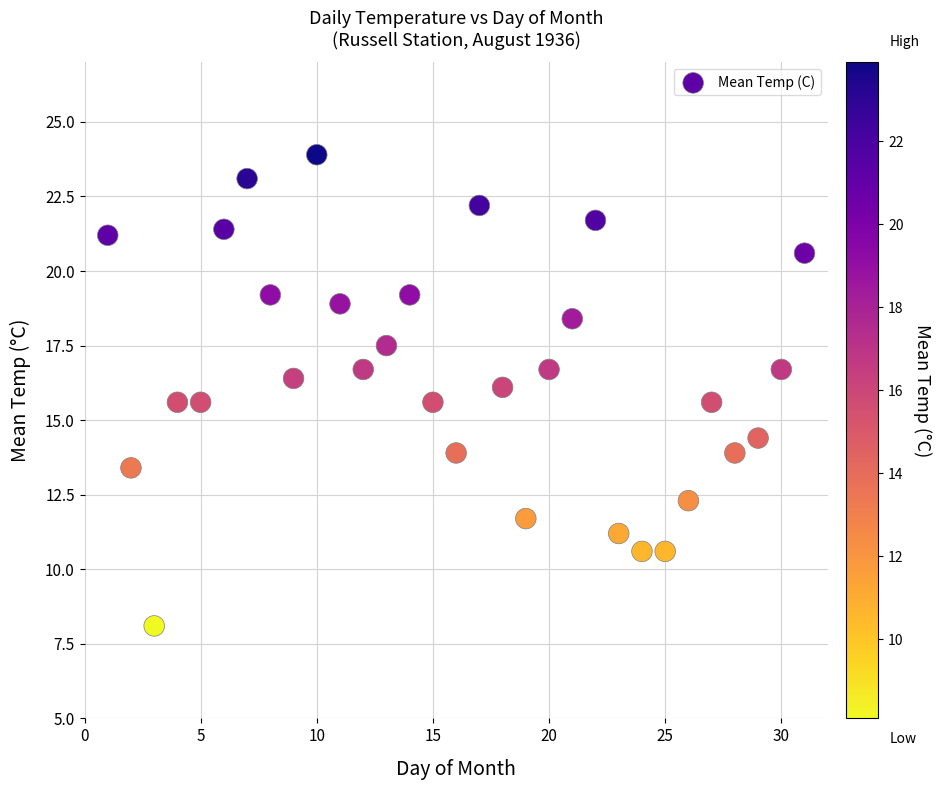

What is the range of X values (max minus min)?

30.0